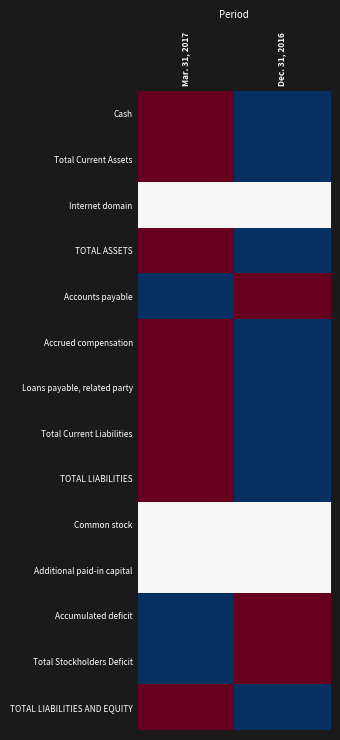

How many distinct data groups are displayed?

14